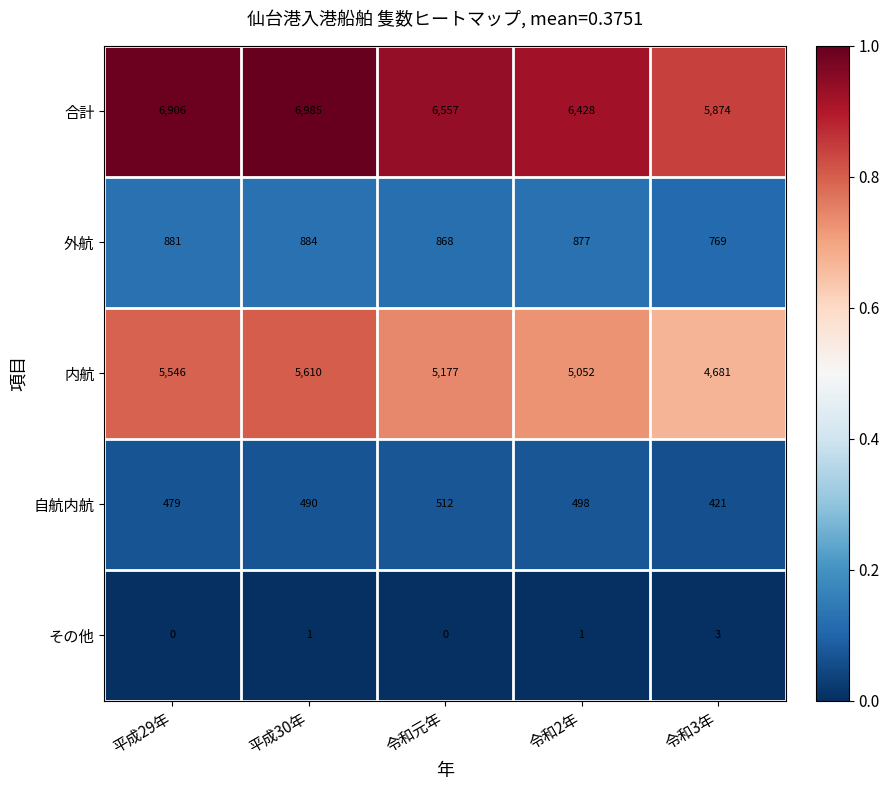

How many data points in その他 are above 0?

3